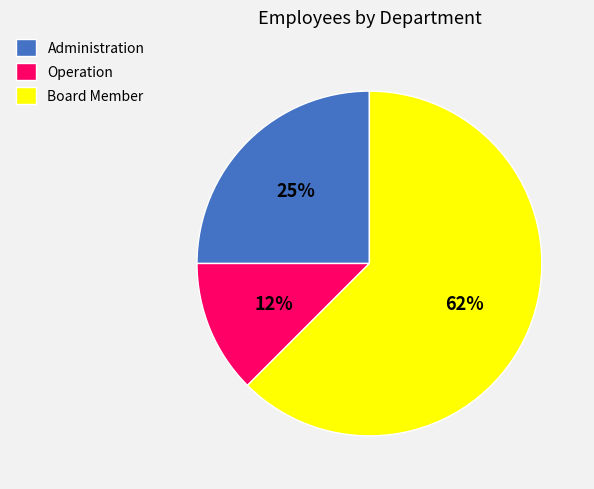

Is there any slice that represents more than half of the pie?

Yes